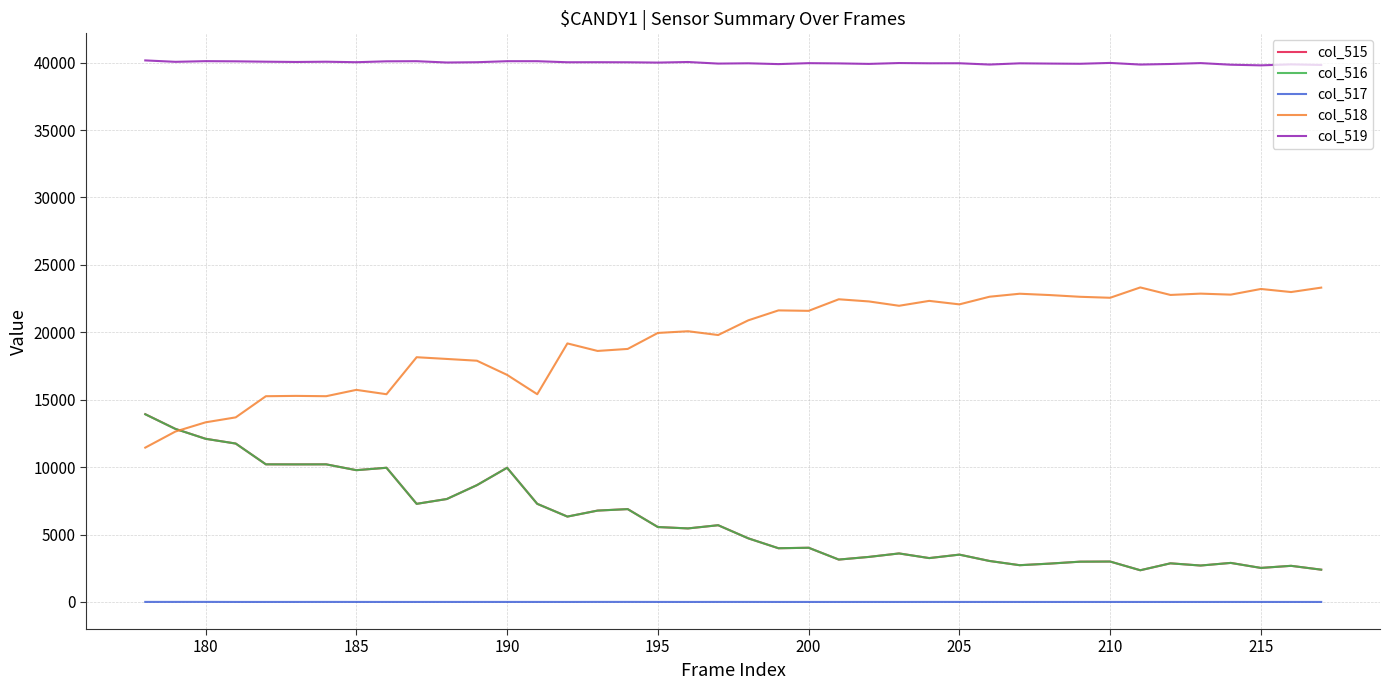

True or false: col_519 and col_516 intersect in this chart.

False